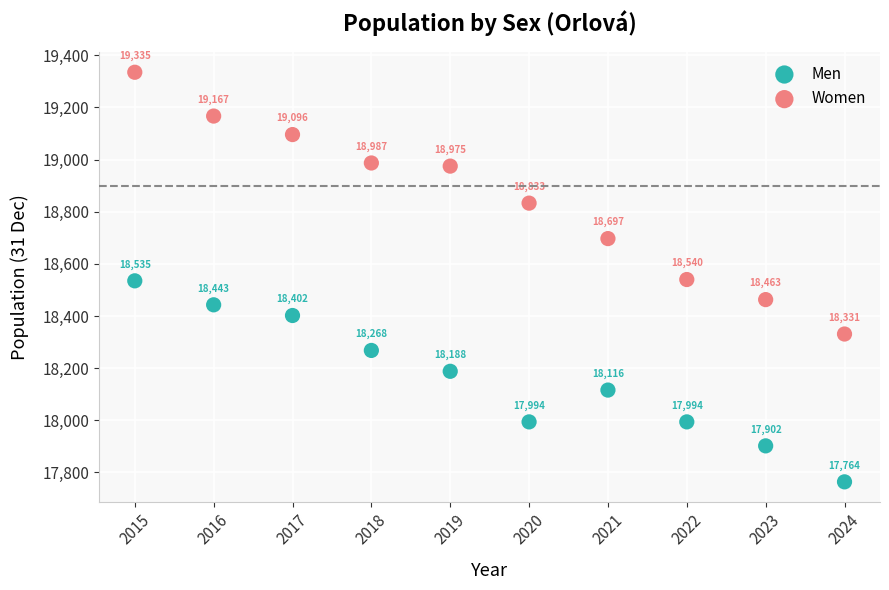

Which series contains the lowest Y value?

Men